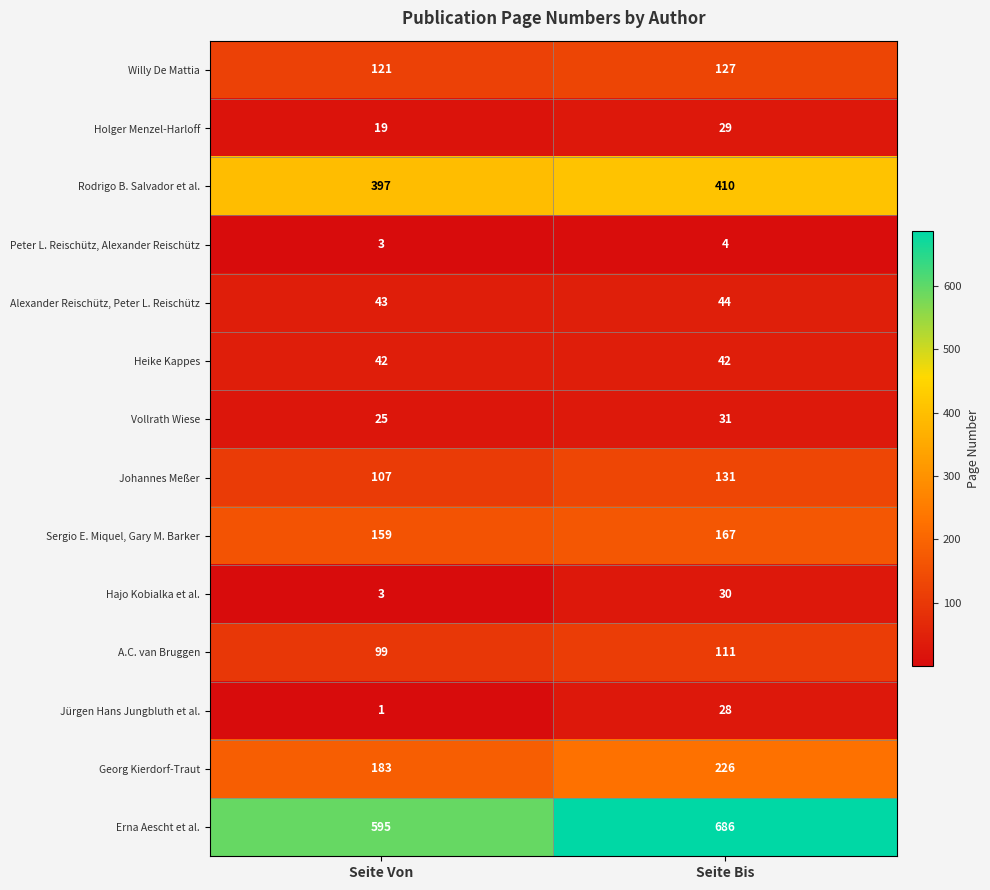

List the series in order of their peak value, highest first.

Erna Aescht et al., Rodrigo B. Salvador et al., Georg Kierdorf-Traut, Sergio E. Miquel, Gary M. Barker, Johannes Meßer, Willy De Mattia, A.C. van Bruggen, Alexander Reischütz, Peter L. Reischütz, Heike Kappes, Vollrath Wiese, Hajo Kobialka et al., Holger Menzel-Harloff, Jürgen Hans Jungbluth et al., Peter L. Reischütz, Alexander Reischütz